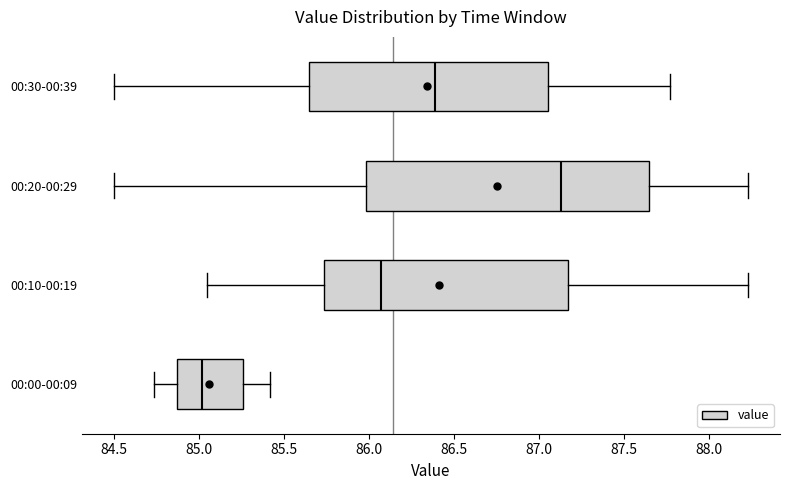

Comparing the boxes themselves (not the whiskers), which one is the widest?

00:20-00:29